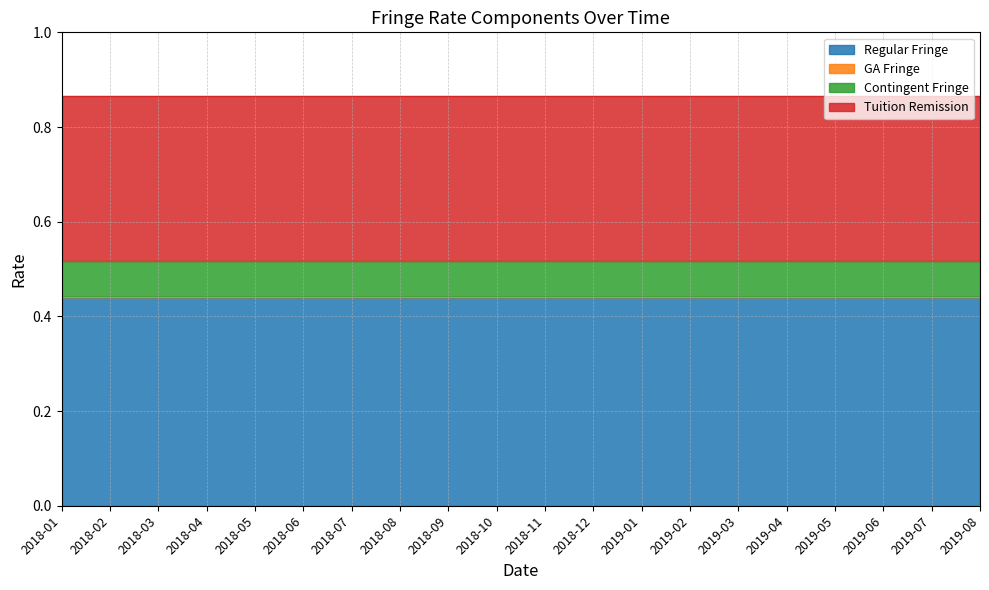

True or false: Regular Fringe and Tuition Remission intersect in this chart.

False